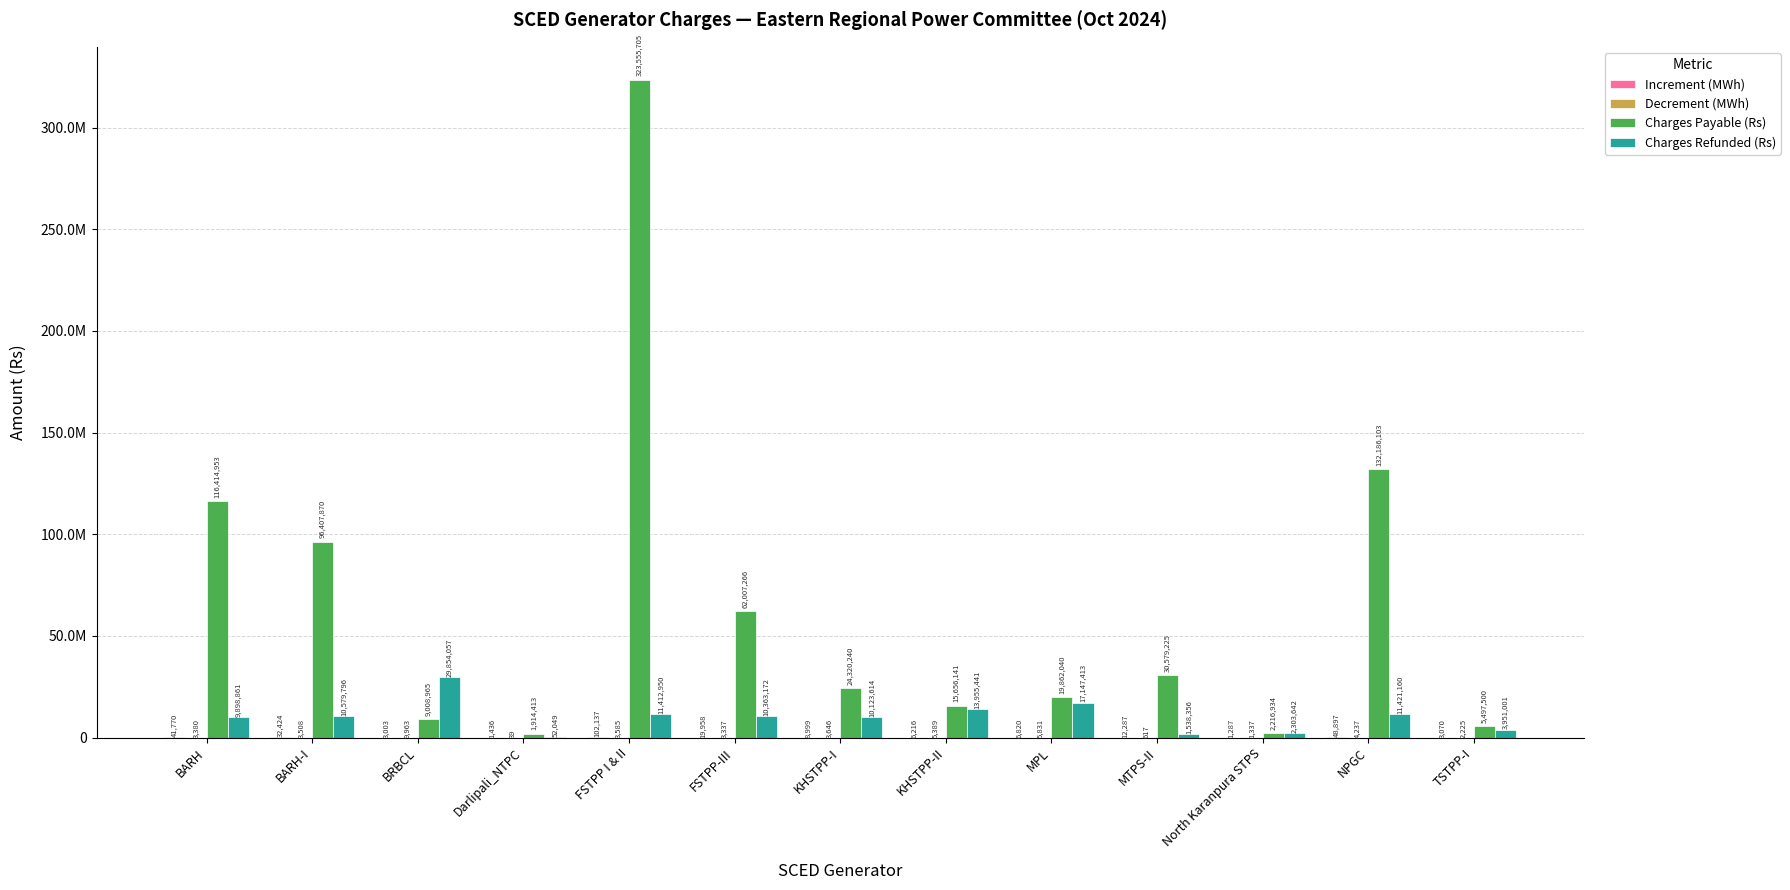

List the labels in order of Charges Payable (Rs) value, largest first.

FSTPP I & II, NPGC, BARH, BARH-I, FSTPP-III, MTPS-II, KHSTPP-I, MPL, KHSTPP-II, BRBCL, TSTPP-I, North Karanpura STPS, Darlipali_NTPC